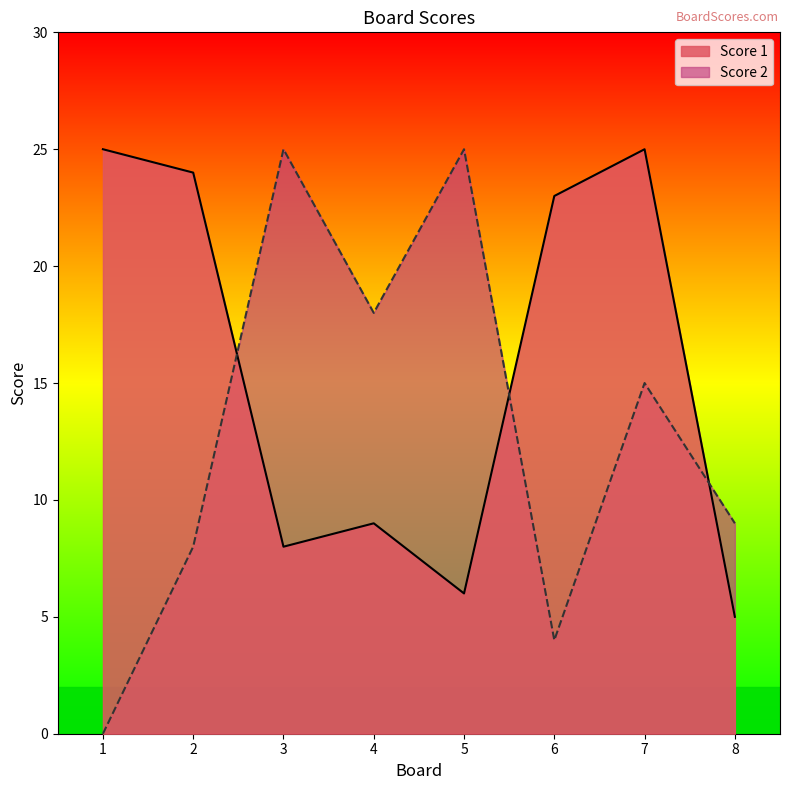

At which category is the sum across all series the highest?

7